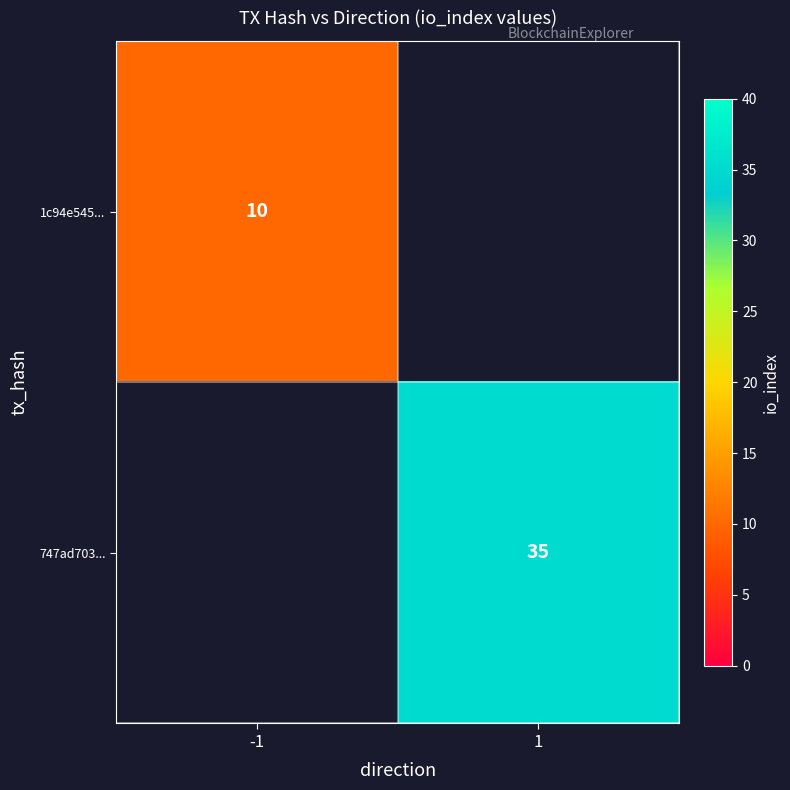

What is the greatest value displayed?

35.0